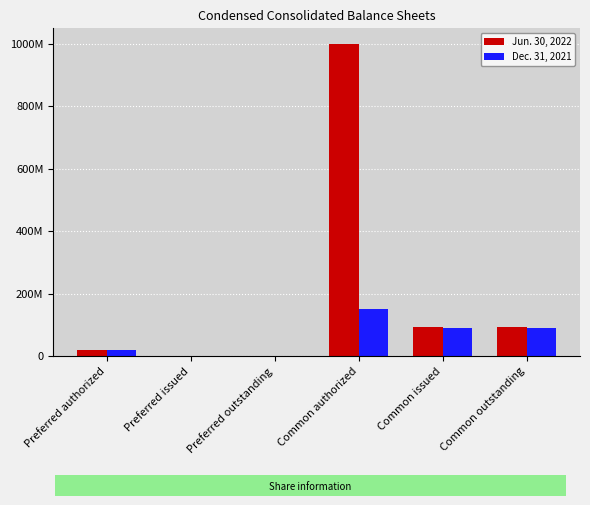

Where is Dec. 31, 2021 nearest to the value 75000000?

Common issued